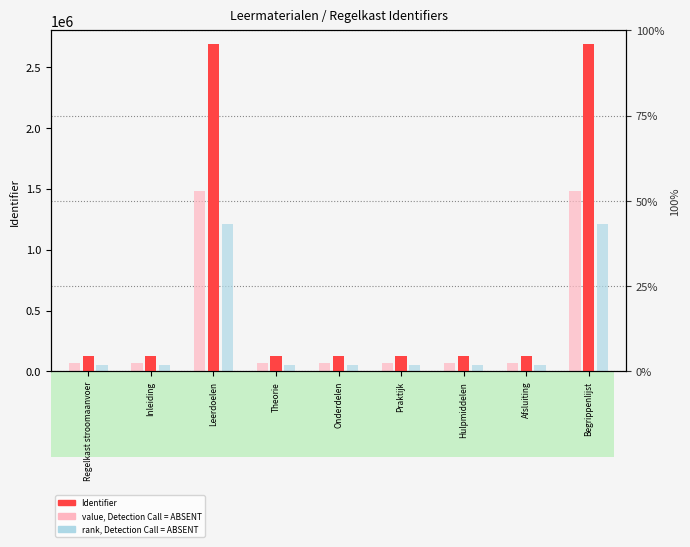

What position from the left is Praktijk?

6